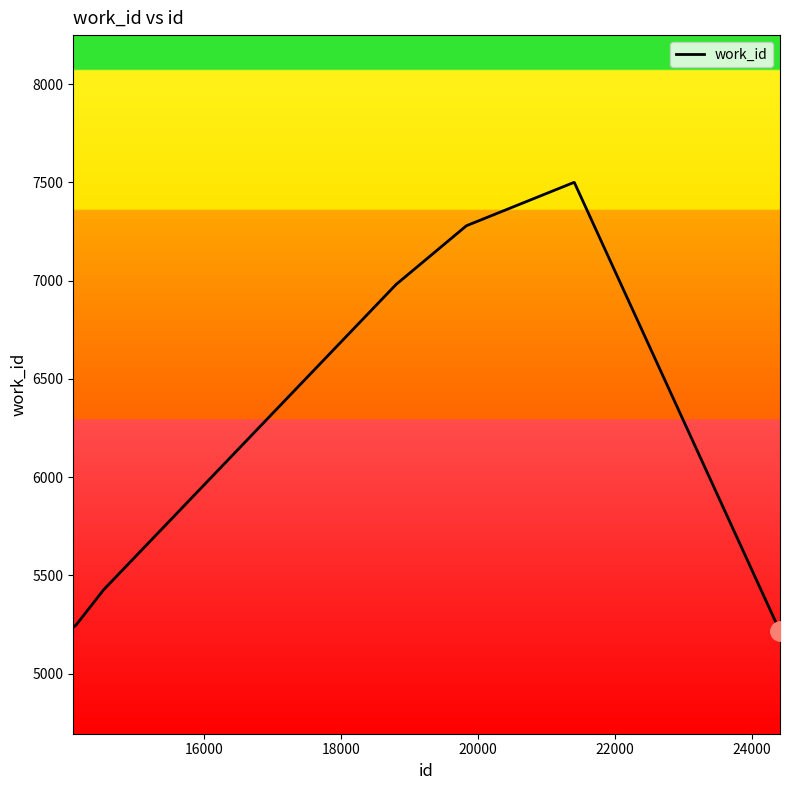

What is the maximum value shown in the chart?

7499